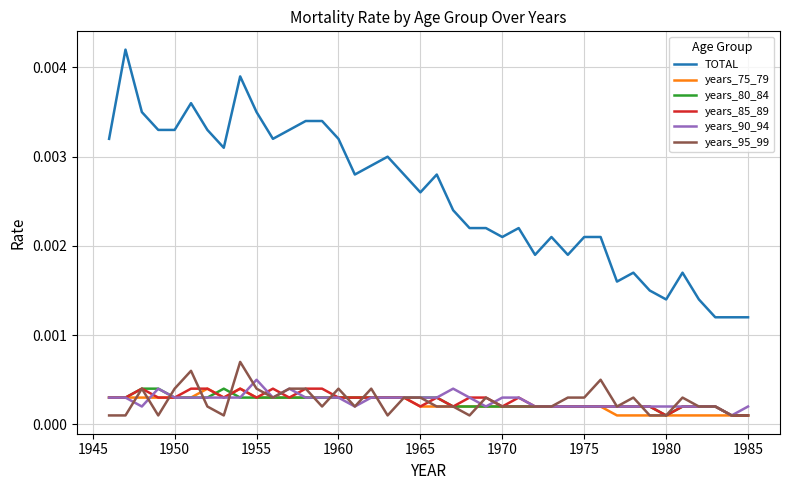

Which series has the widest spread of values?

TOTAL